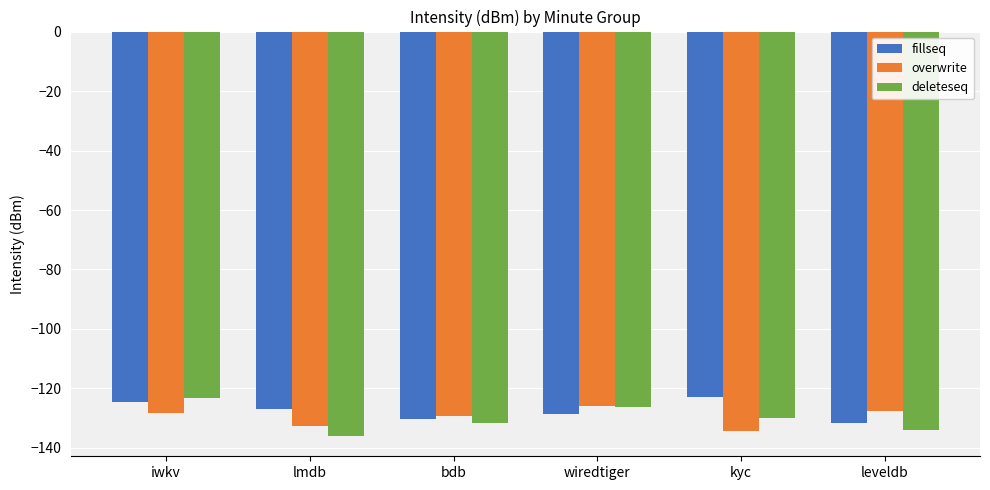

What is the maximum value for overwrite?

-125.8